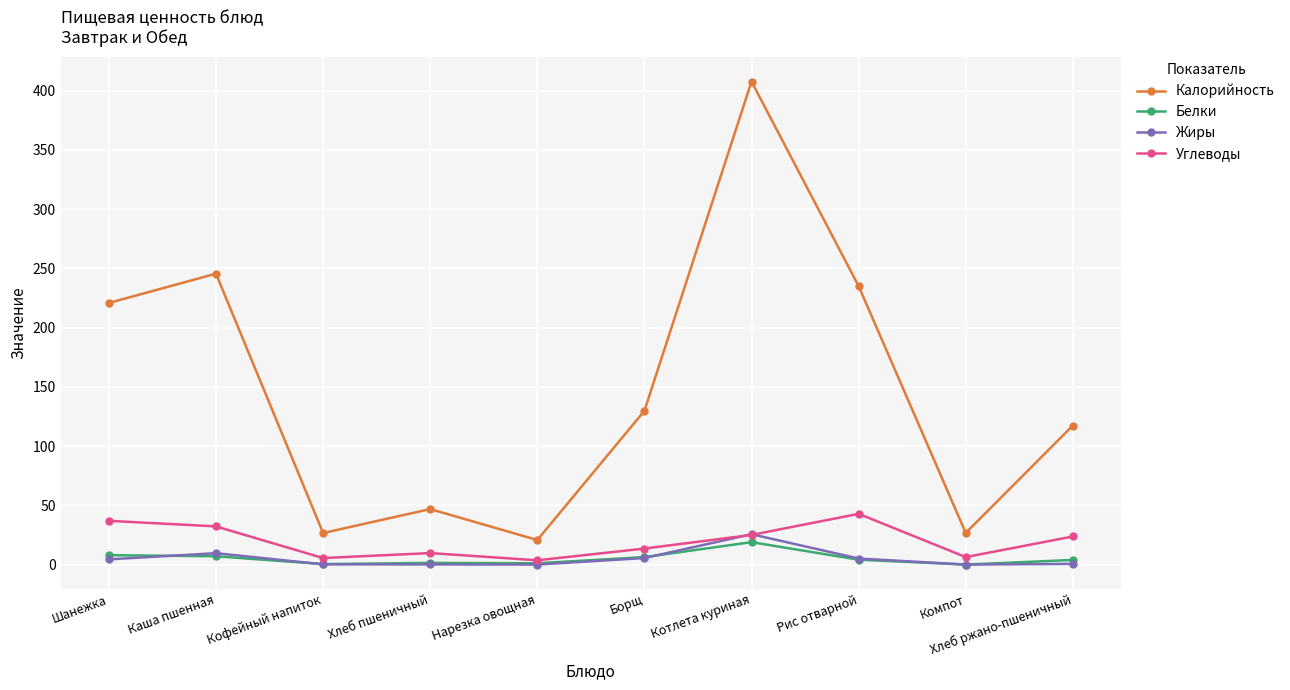

True or false: Калорийность and Углеводы cross at least once.

False